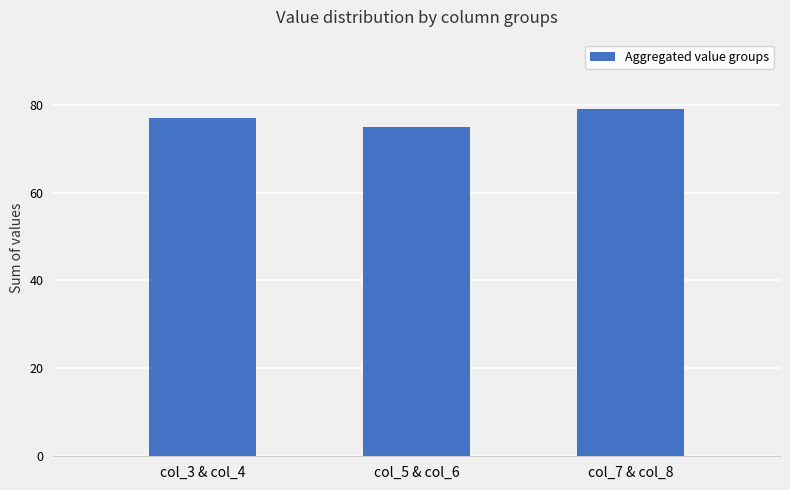

What is the change in value from col_5 & col_6 to col_7 & col_8?

+4